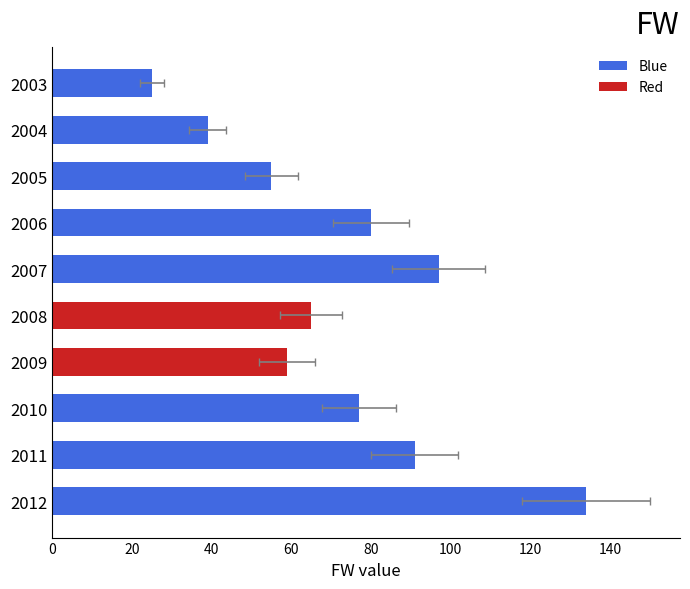

Does the chart contain any negative values?

No